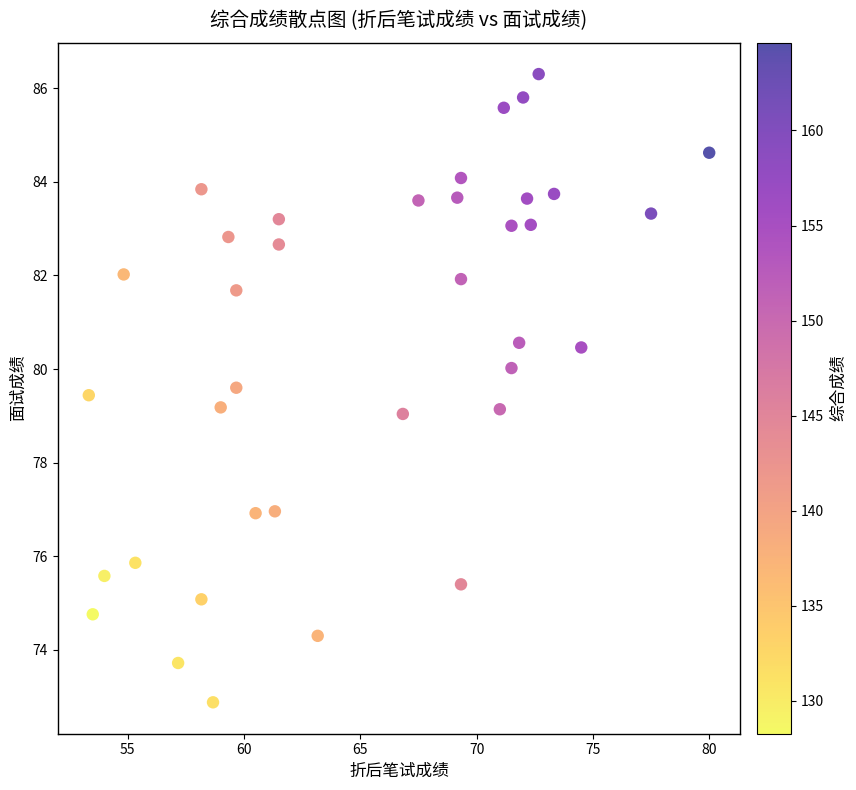

What is the range of X values (max minus min)?

26.7